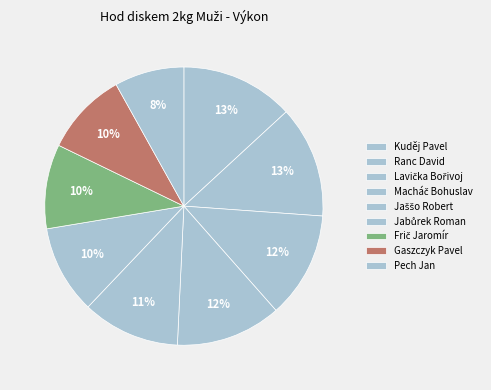

True or false: Frič Jaromír accounts for 10% of the total.

True